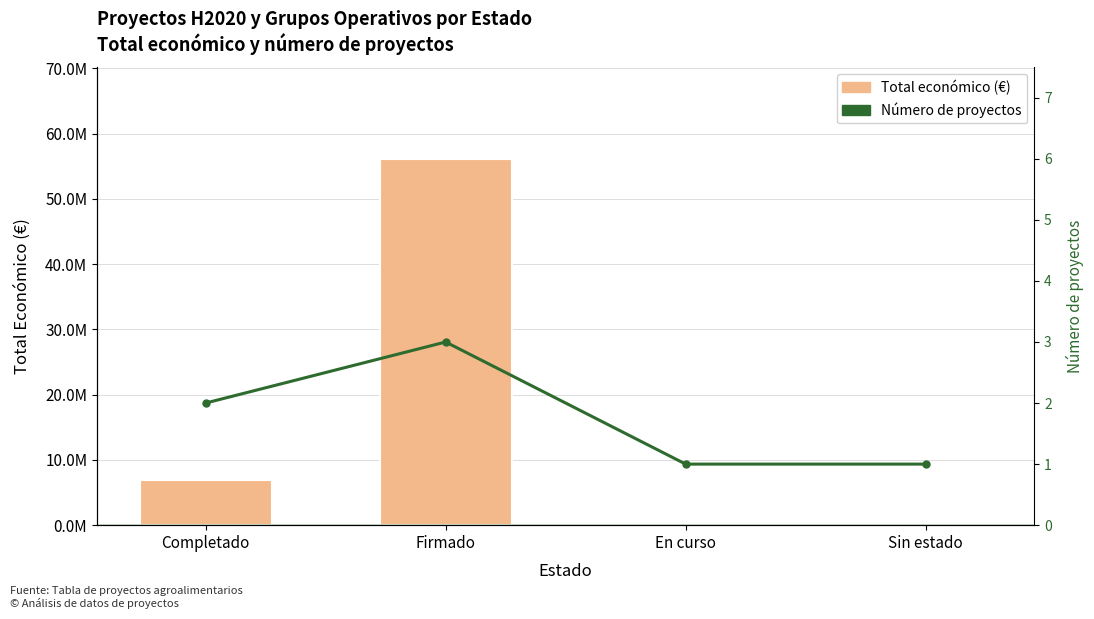

At which category is the sum across all series the highest?

Firmado